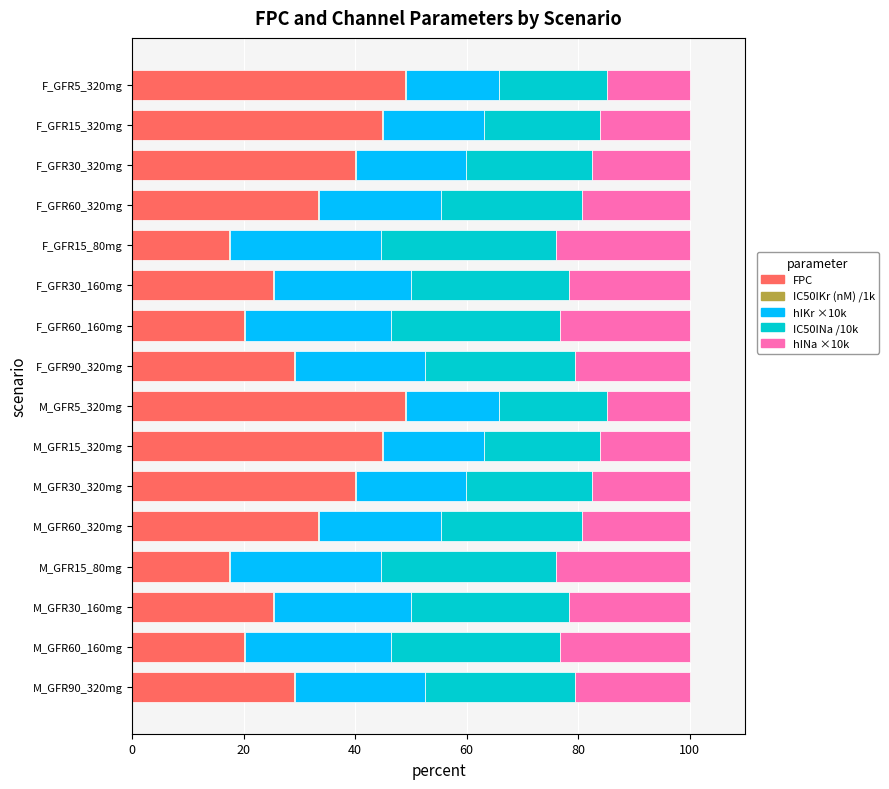

What position from the left is F_GFR90_320mg?

9